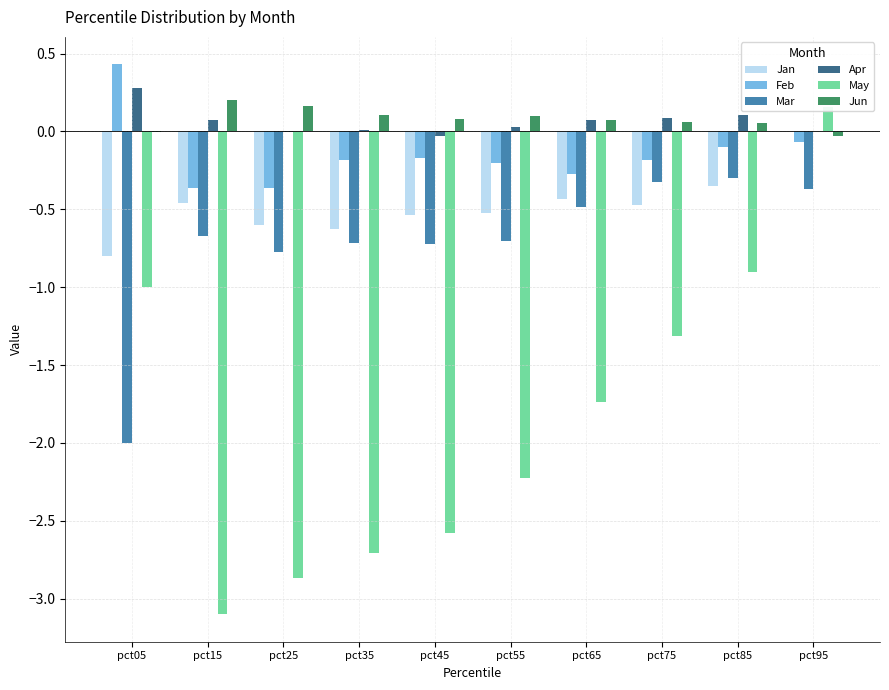

At which label does Jun reach its peak?

pct15